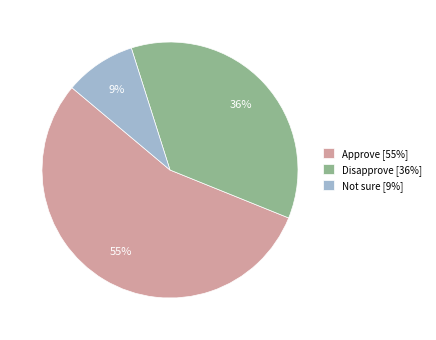

What is the largest slice in the pie chart?

Approve